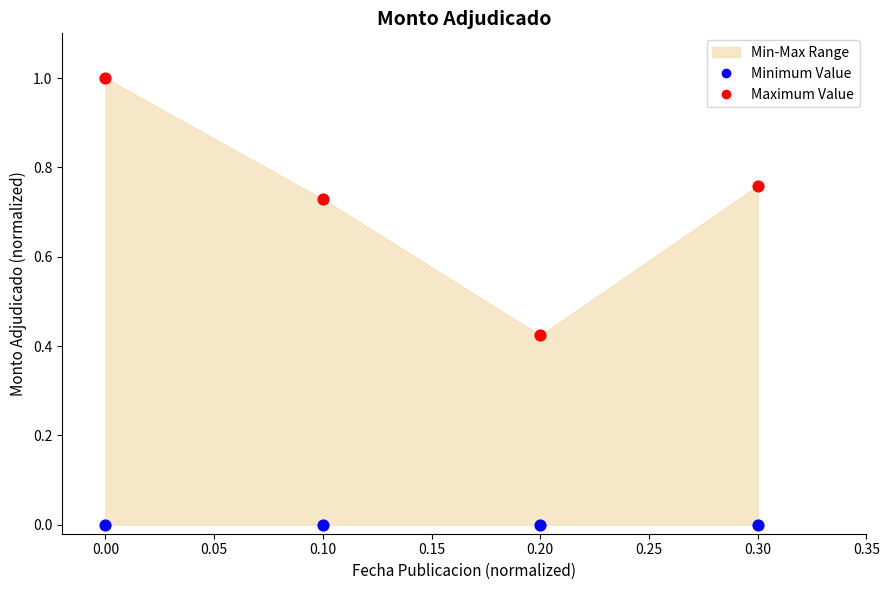

Which series has the widest spread of Y values?

Maximum Value